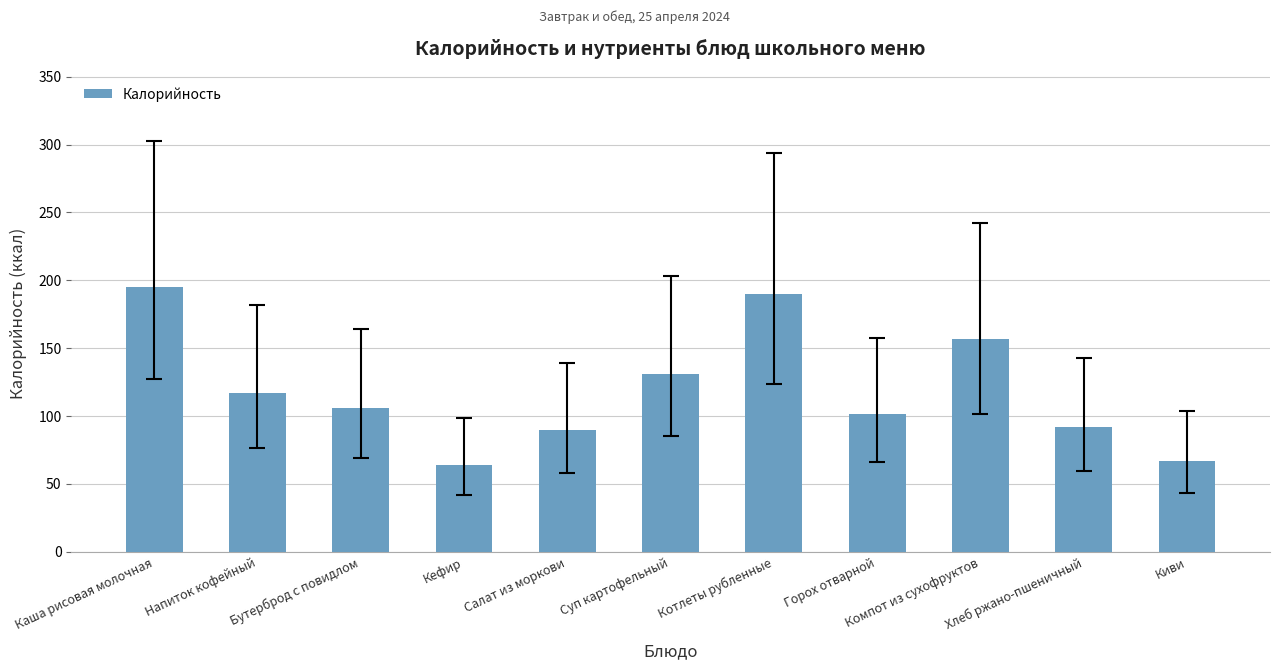

The chart shows a value of 106.0 at Бутерброд с повидлом. True or false?

True